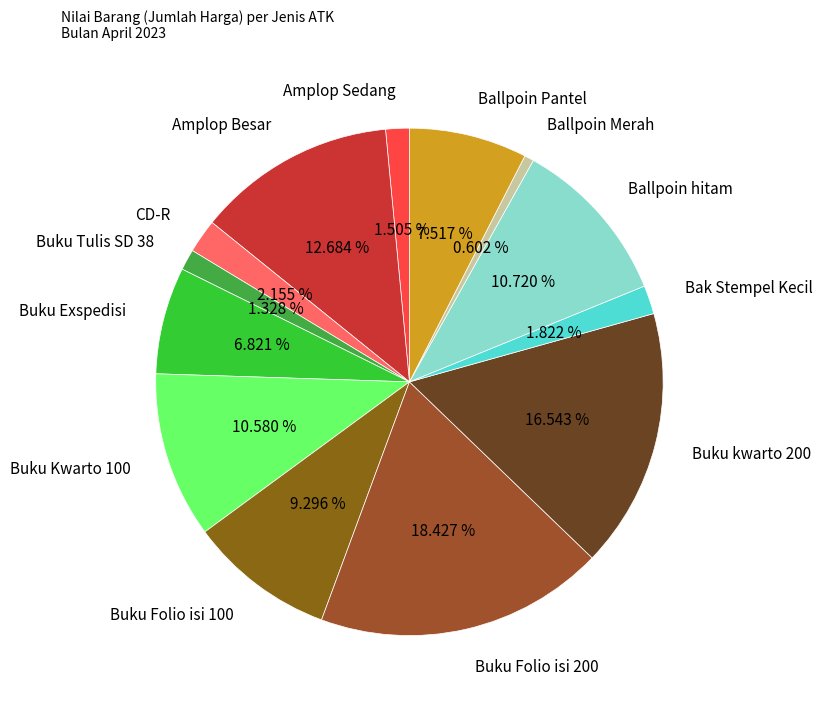

Does Buku kwarto 200 represent more than half of the total?

No